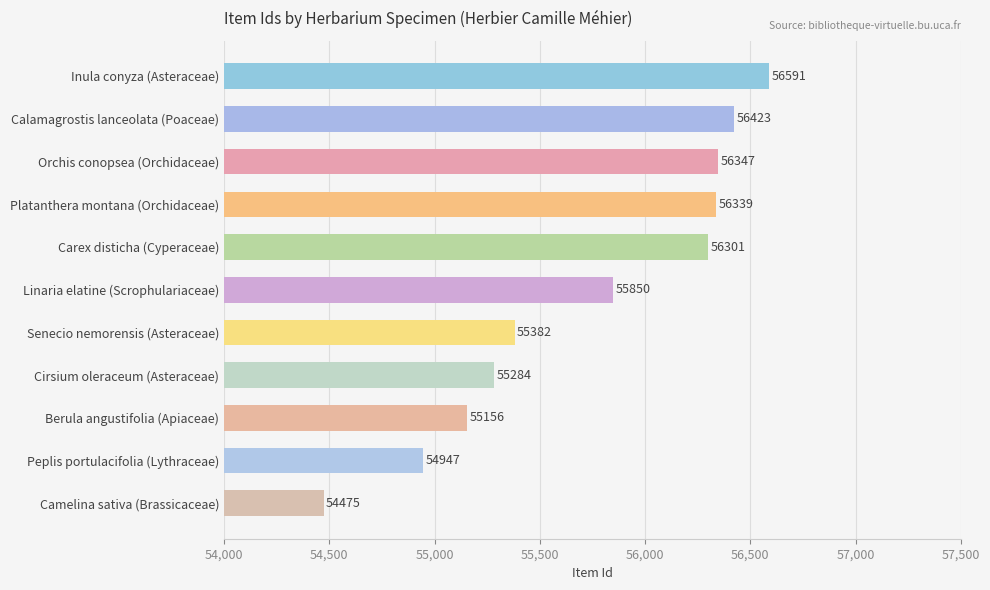

Reading bottom to top, extract all data points from this chart.

Camelina sativa (Brassicaceae)=54475	Peplis portulacifolia (Lythraceae)=54947	Berula angustifolia (Apiaceae)=55156	Cirsium oleraceum (Asteraceae)=55284	Senecio nemorensis (Asteraceae)=55382	Linaria elatine (Scrophulariaceae)=55850	Carex disticha (Cyperaceae)=56301	Platanthera montana (Orchidaceae)=56339	Orchis conopsea (Orchidaceae)=56347	Calamagrostis lanceolata (Poaceae)=56423	Inula conyza (Asteraceae)=56591